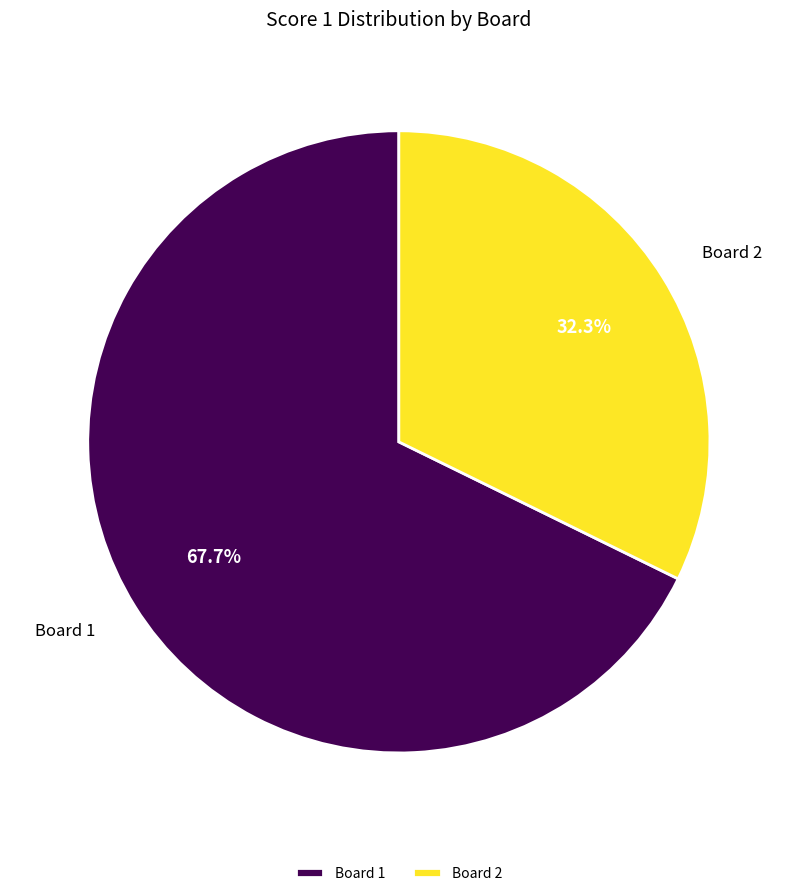

What is the largest slice in the pie chart?

Board 1